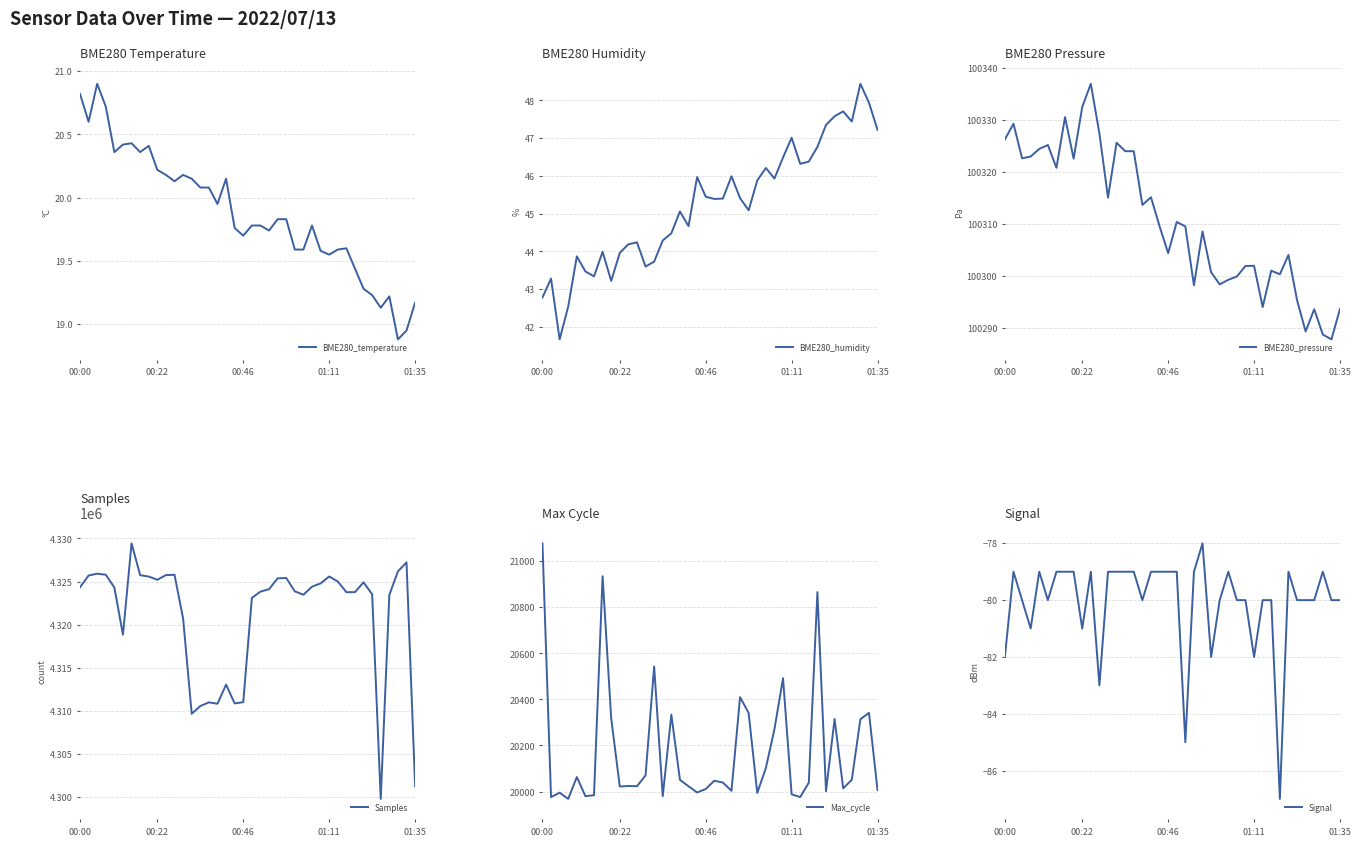

True or false: BME280_pressure has more than 2 interior local peaks.

True